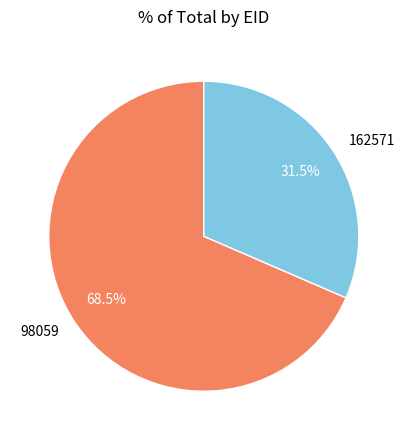

What is the smallest slice in the pie chart?

162571